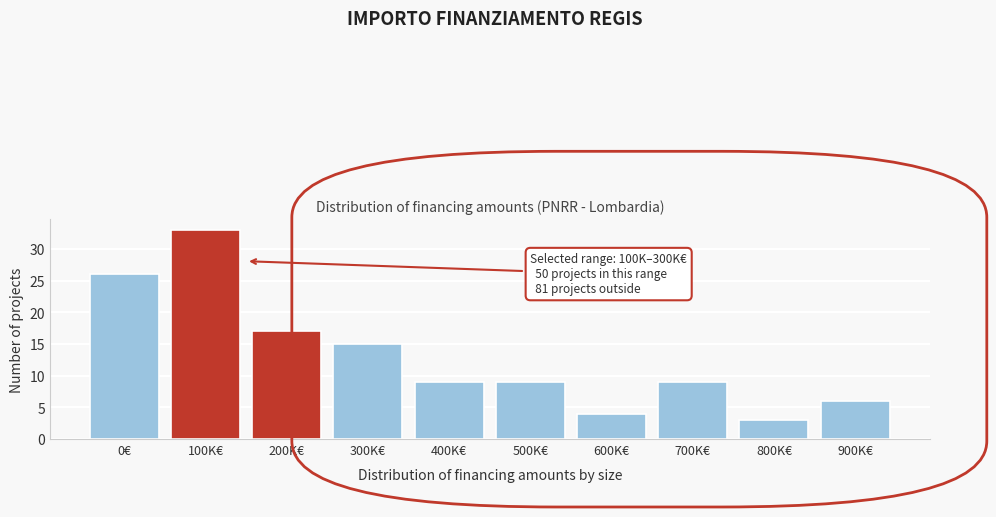

Reading left to right, what are all the values shown in this chart?

0€=26	100K€=33	200K€=17	300K€=15	400K€=9	500K€=9	600K€=4	700K€=9	800K€=3	900K€=6